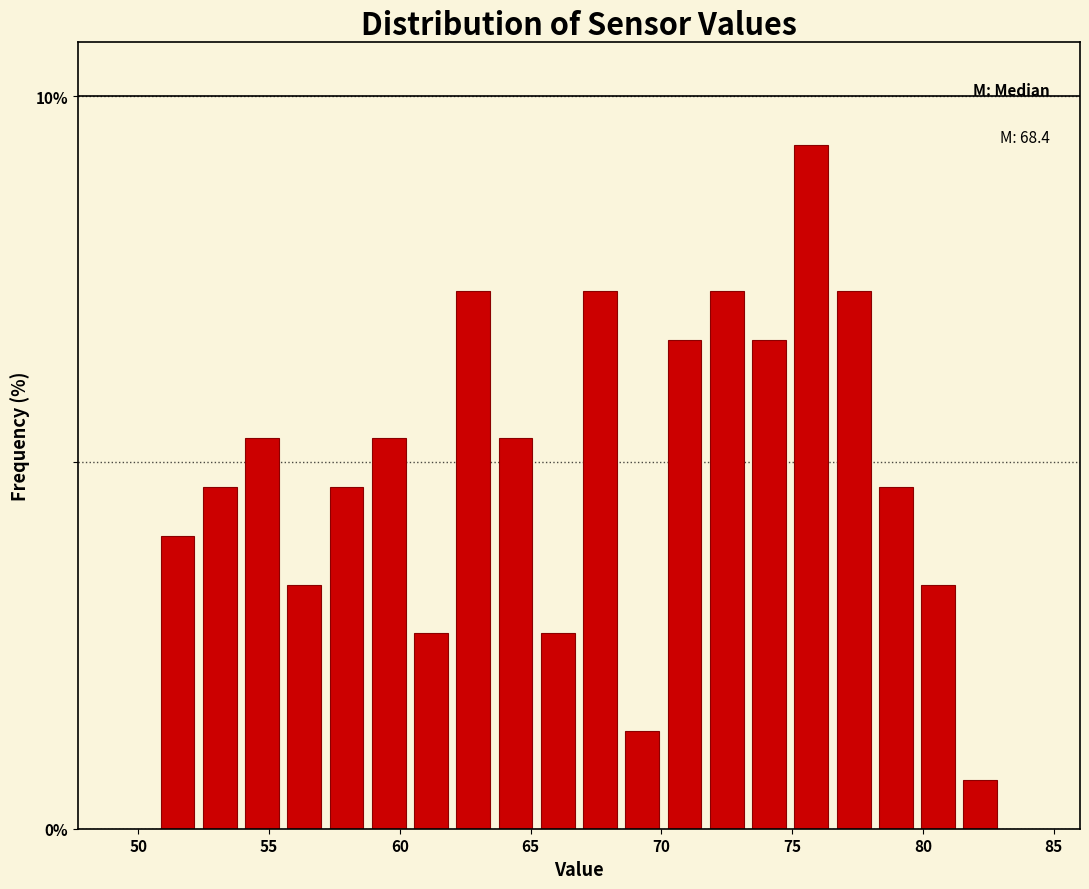

Around what value on the x-axis is the tallest bar? Give the approximate position of its centre, as read against the axis.

75.5